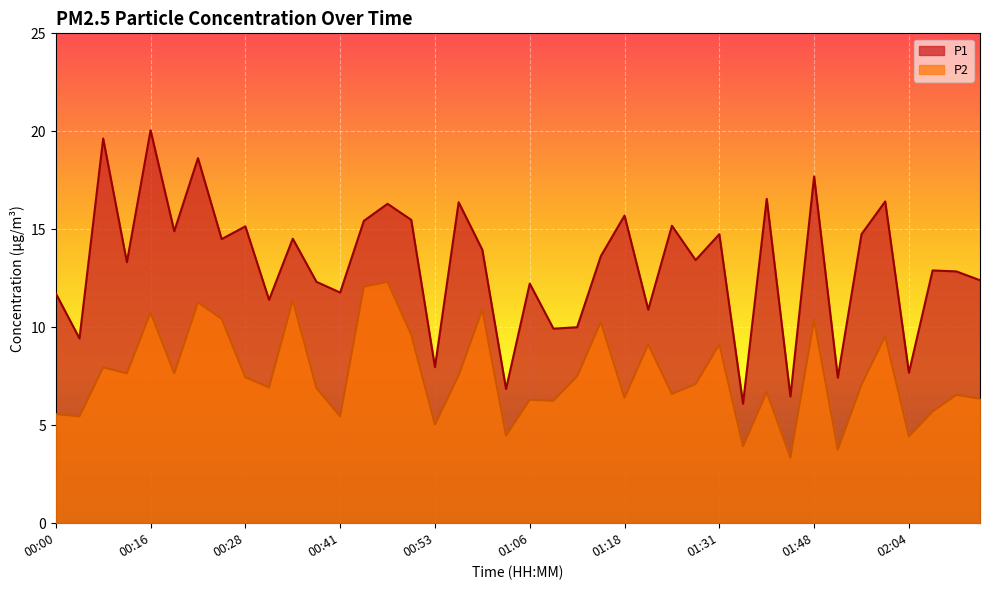

Does the chart display data point markers on the line(s)?

No